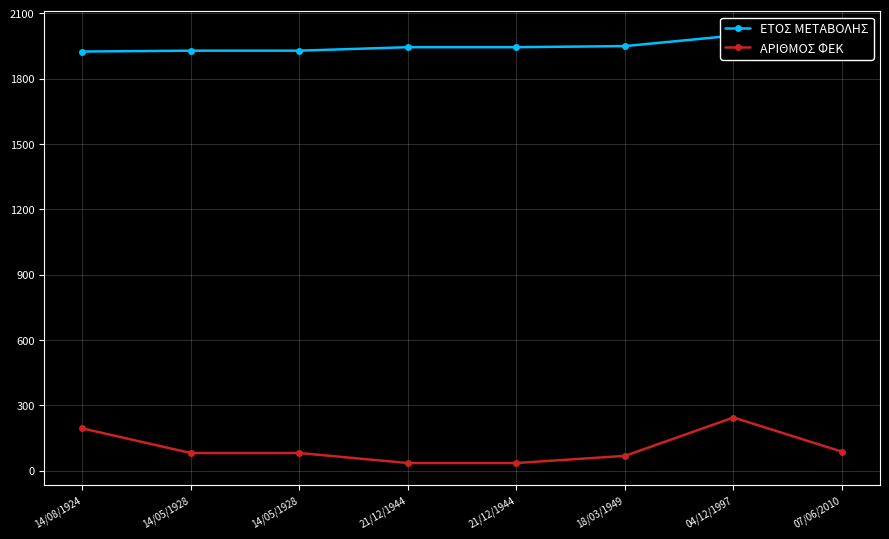

True or false: ΑΡΙΘΜΟΣ ΦΕΚ has a value of 68 at 18/03/1949.

True